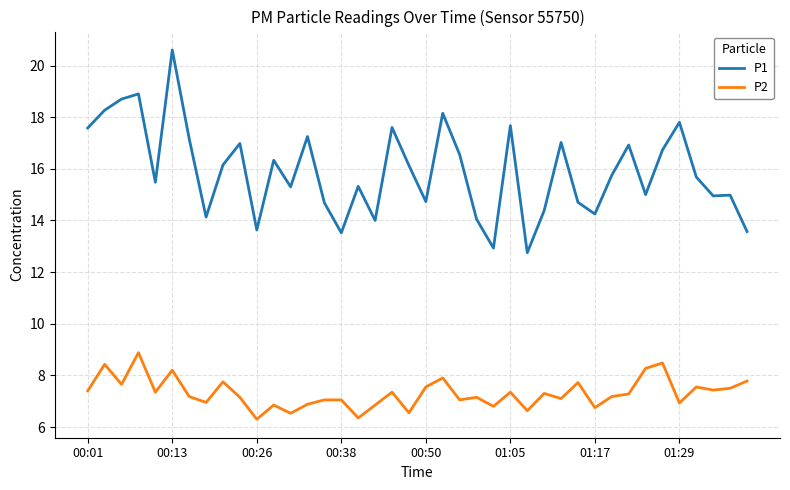

What is the sum of all P1 values?

636.3